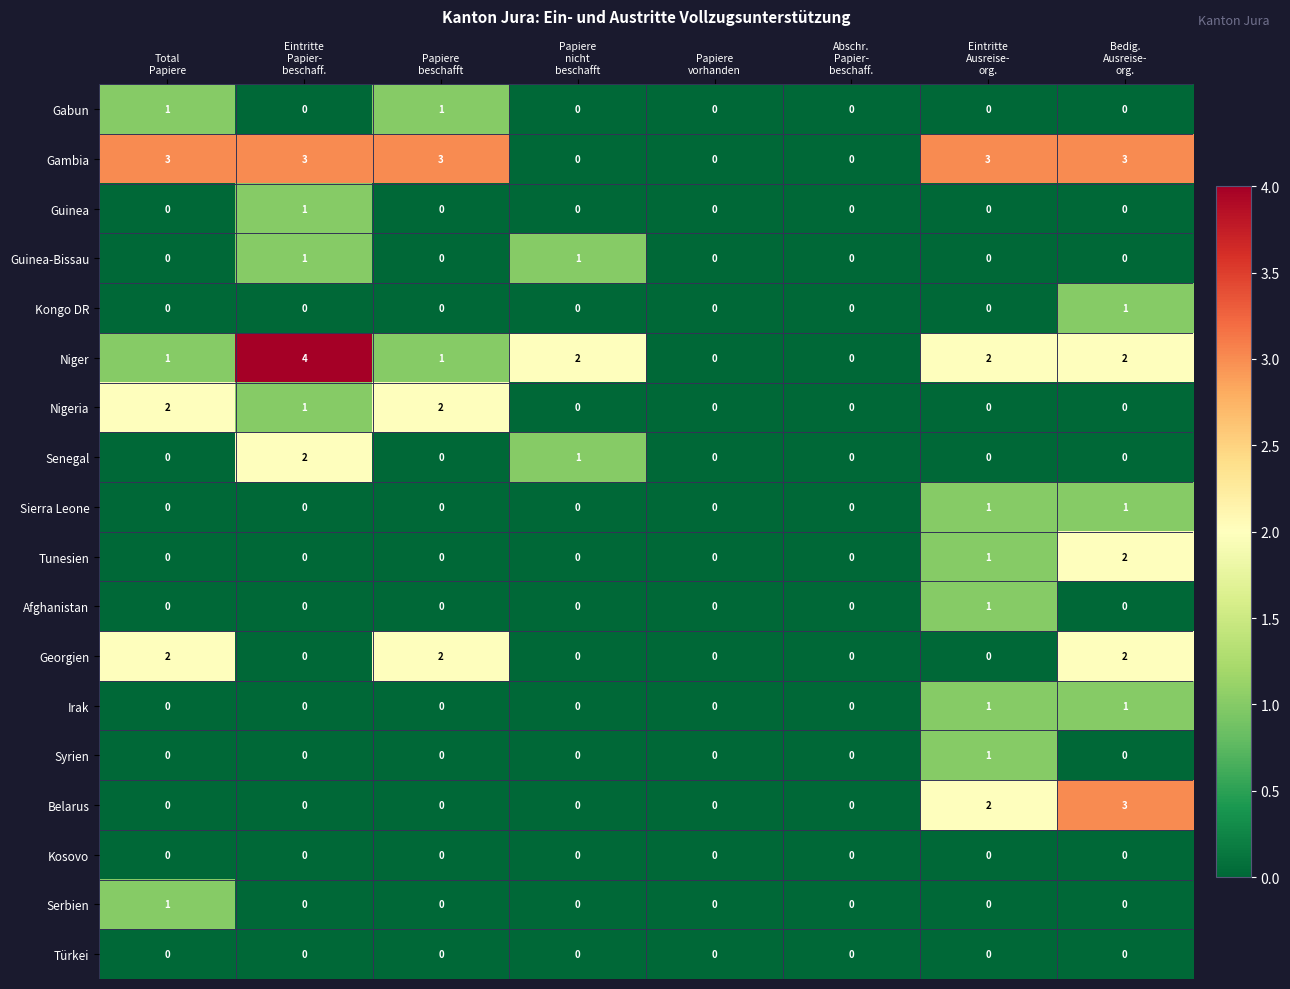

What is the total value across all series at Papiere
nicht
beschafft?

4